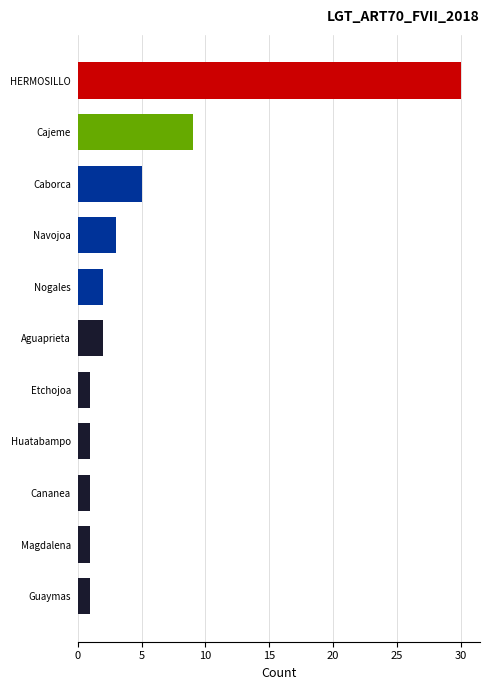

Read the value at HERMOSILLO.

30